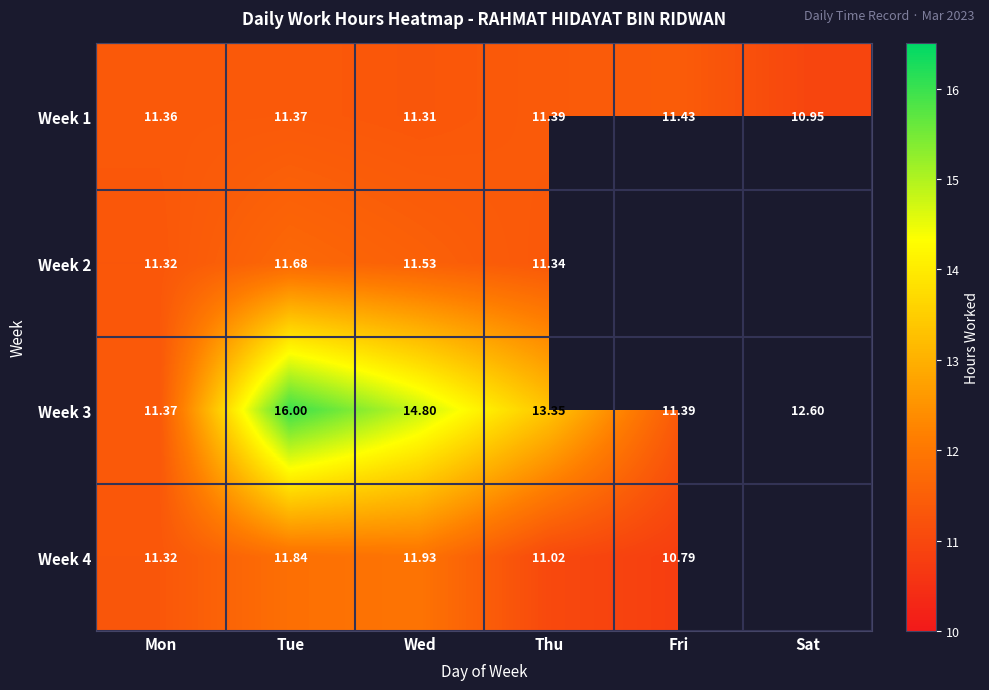

Count the number of data series in this chart.

4